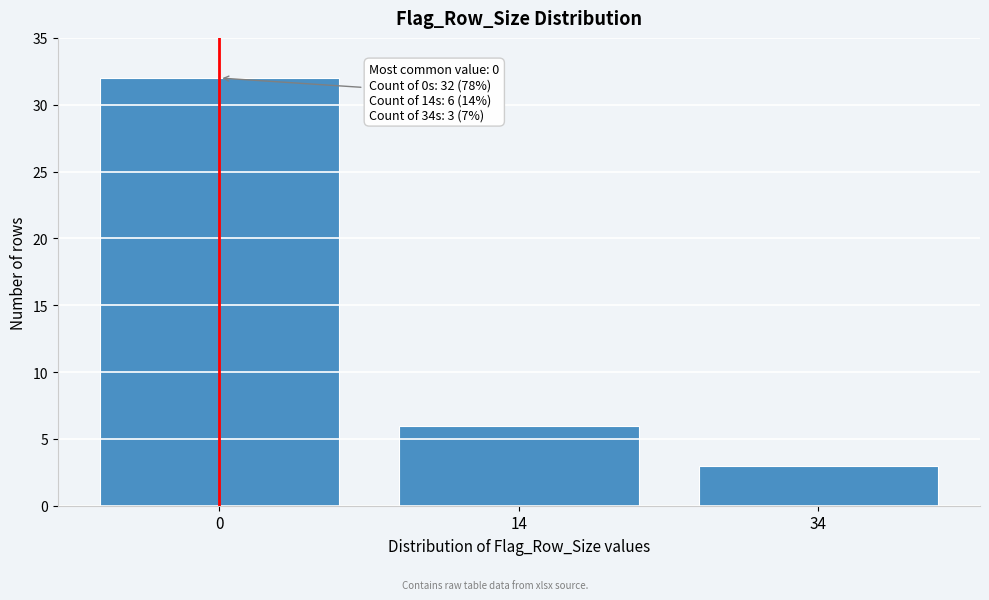

Reading left to right, list all the values displayed in this chart.

0=32	14=6	34=3